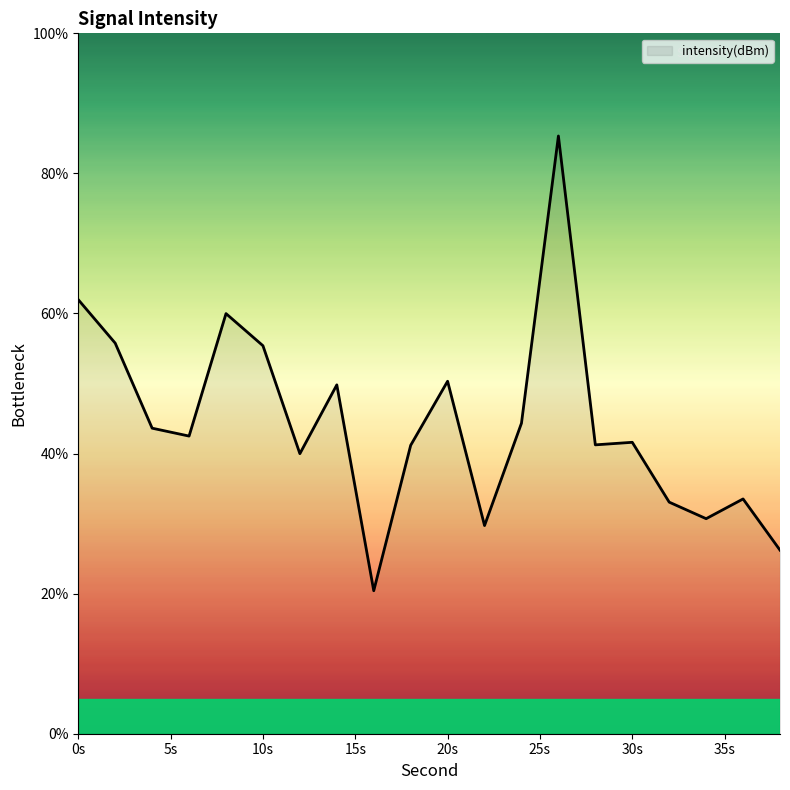

What is the difference between the maximum and minimum values?

64.9